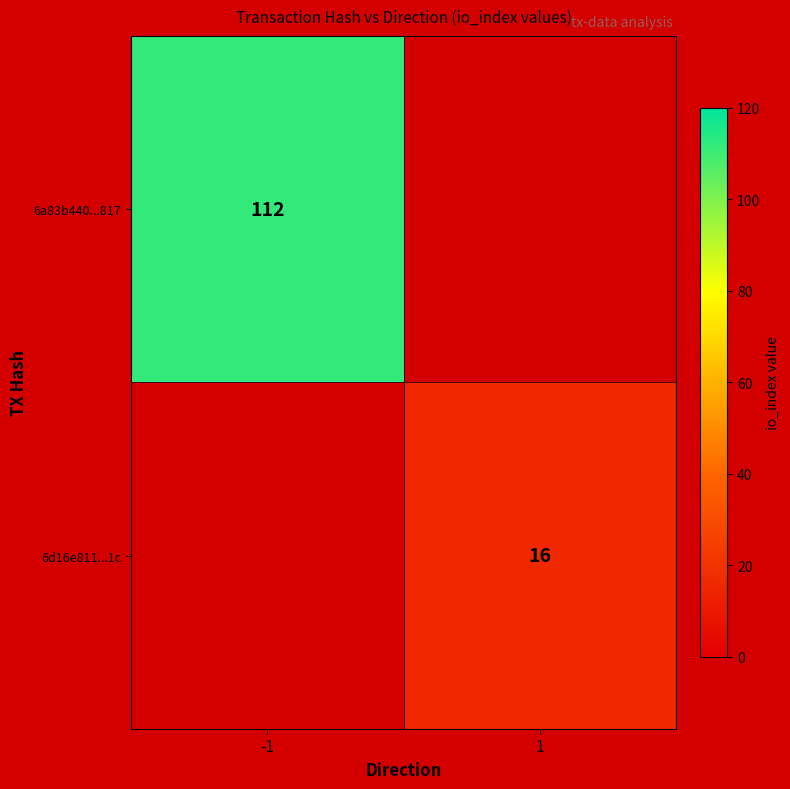

Which has a higher value, 1 or -1?

-1